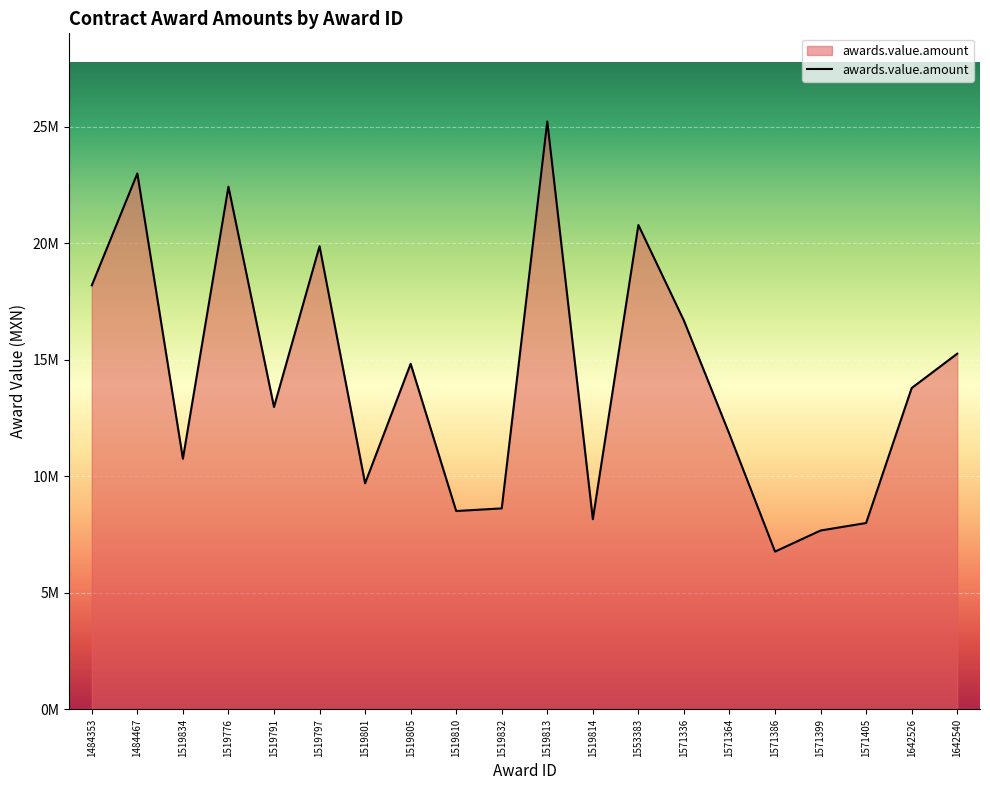

Does the chart have visible grid lines?

Yes